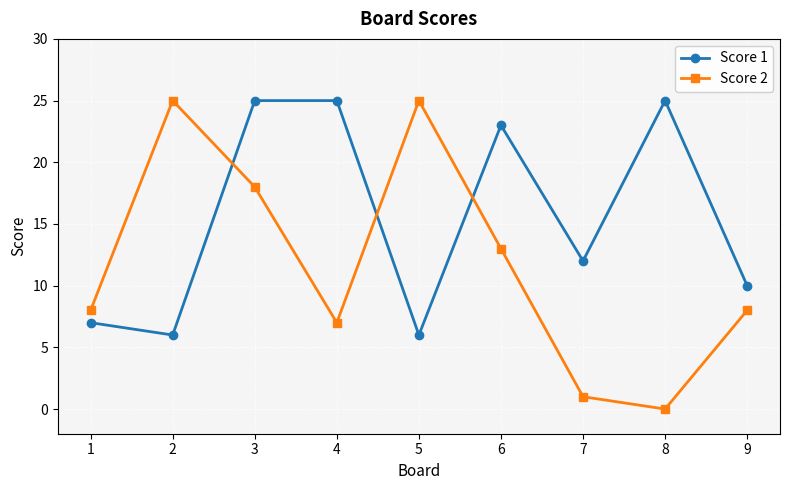

The value of Score 2 at 8 is 16. True or false?

False